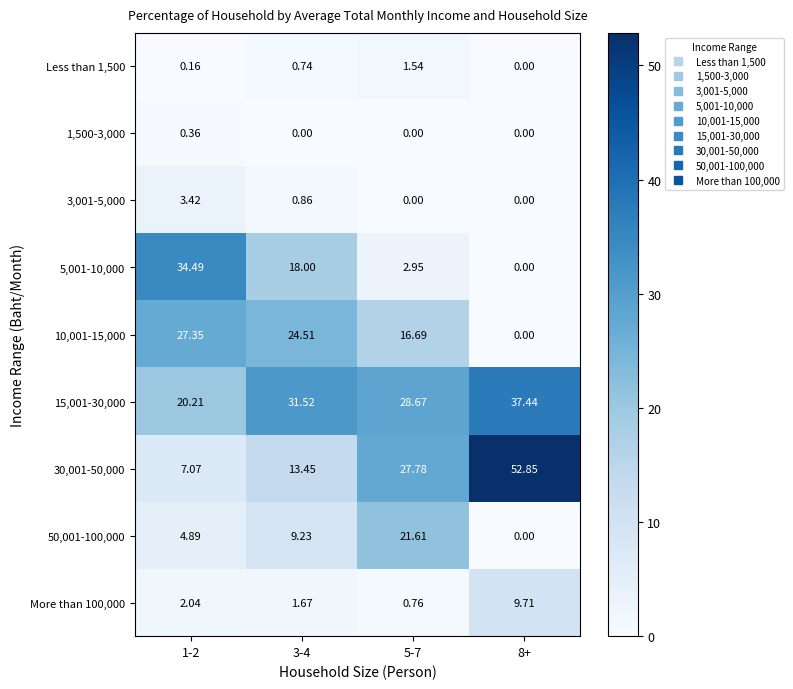

Is the value of 5,001-10,000 at 1-2 greater than the value of 1,500-3,000 at 3-4?

Yes